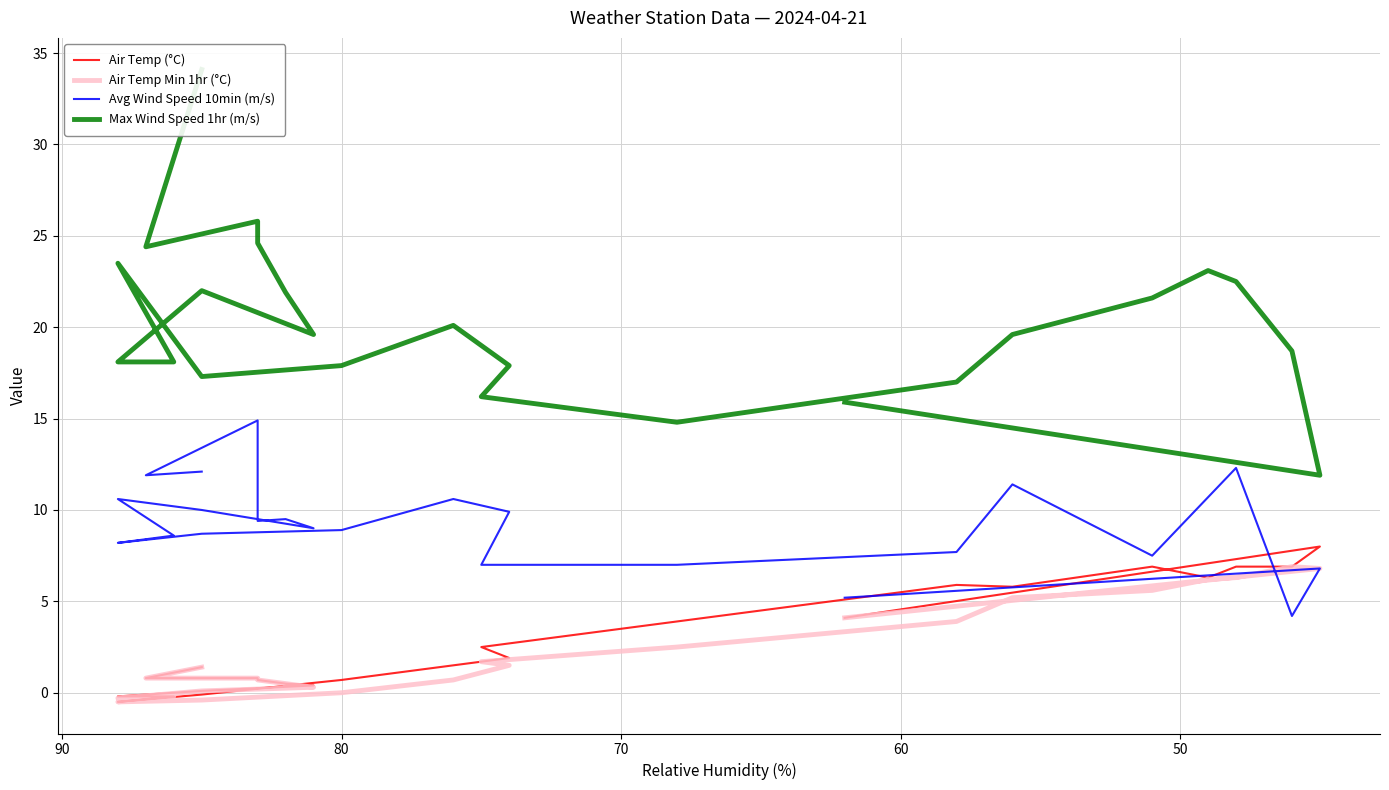

True or false: Avg Wind Speed 10min (m/s) and Max Wind Speed 1hr (m/s) intersect in this chart.

False